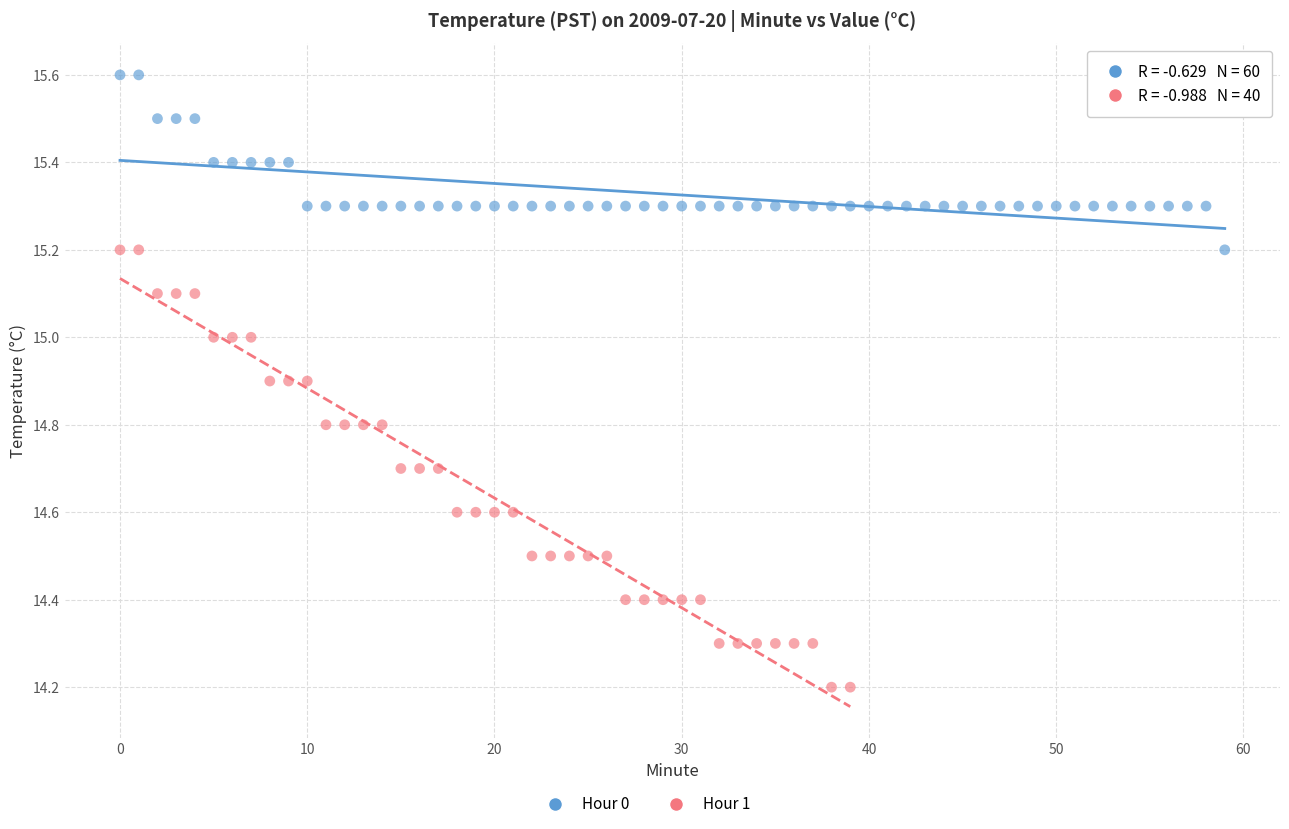

Which series contains the lowest Y value?

Hour 1